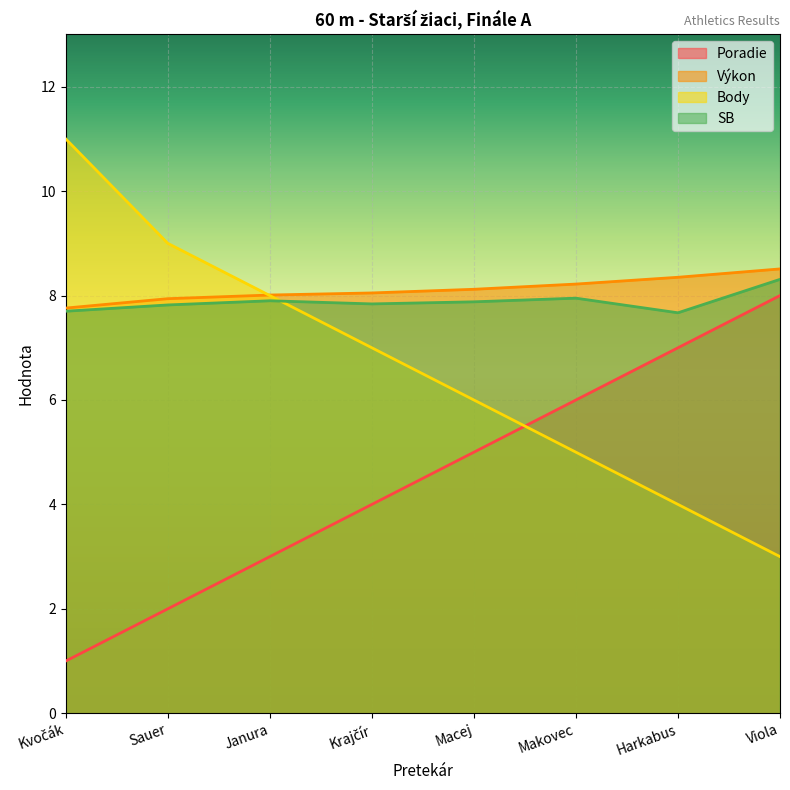

True or false: SB has more than 1 interior local peaks.

True